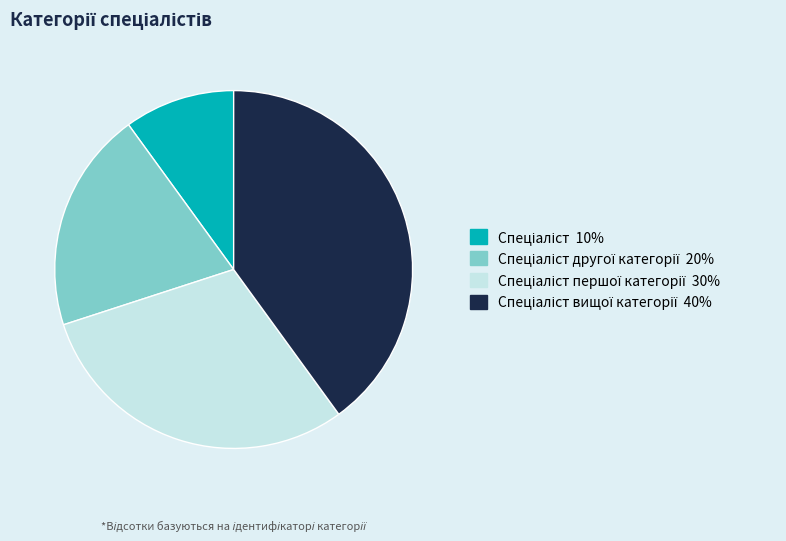

Count the number of slices in the pie.

4